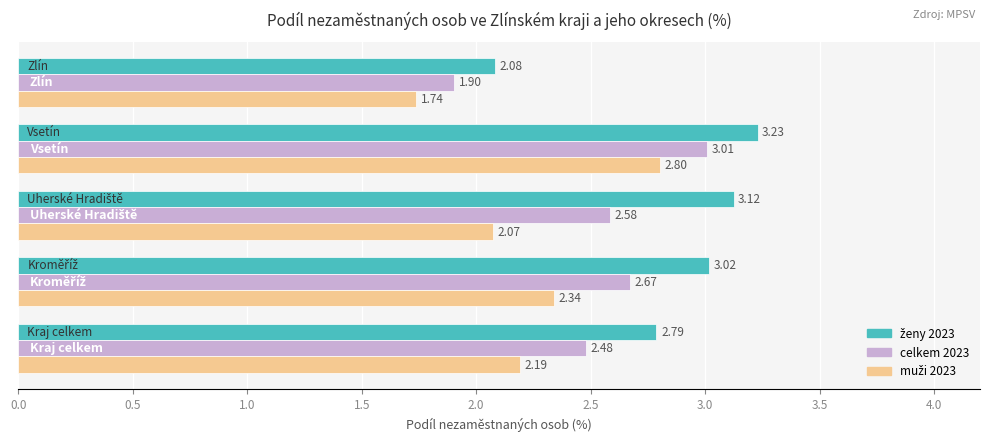

At how many categories does at least one series exceed 2?

5